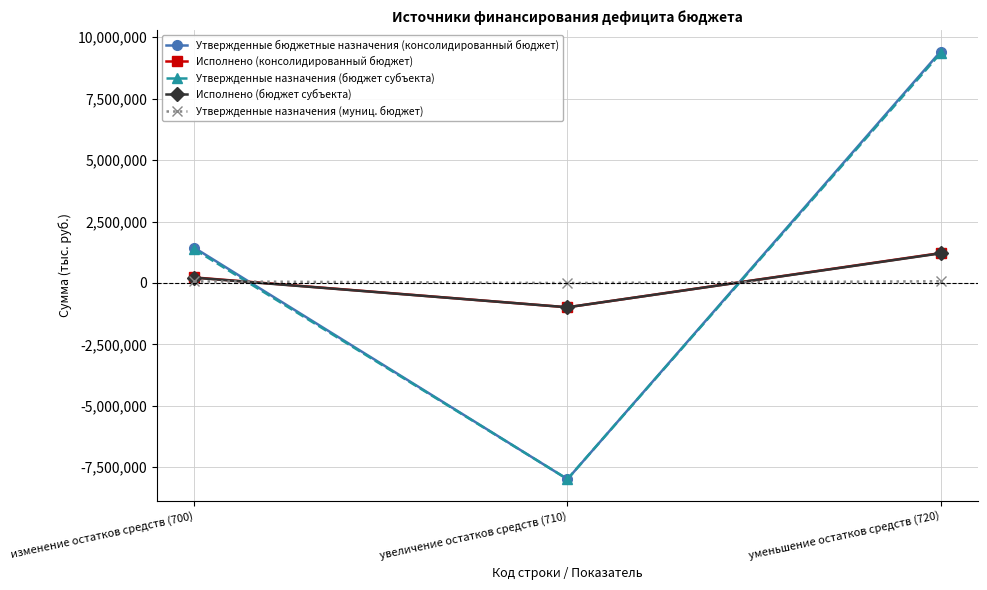

The value of Исполнено (консолидированный бюджет) at увеличение остатков средств (710) is -991163.5. True or false?

True